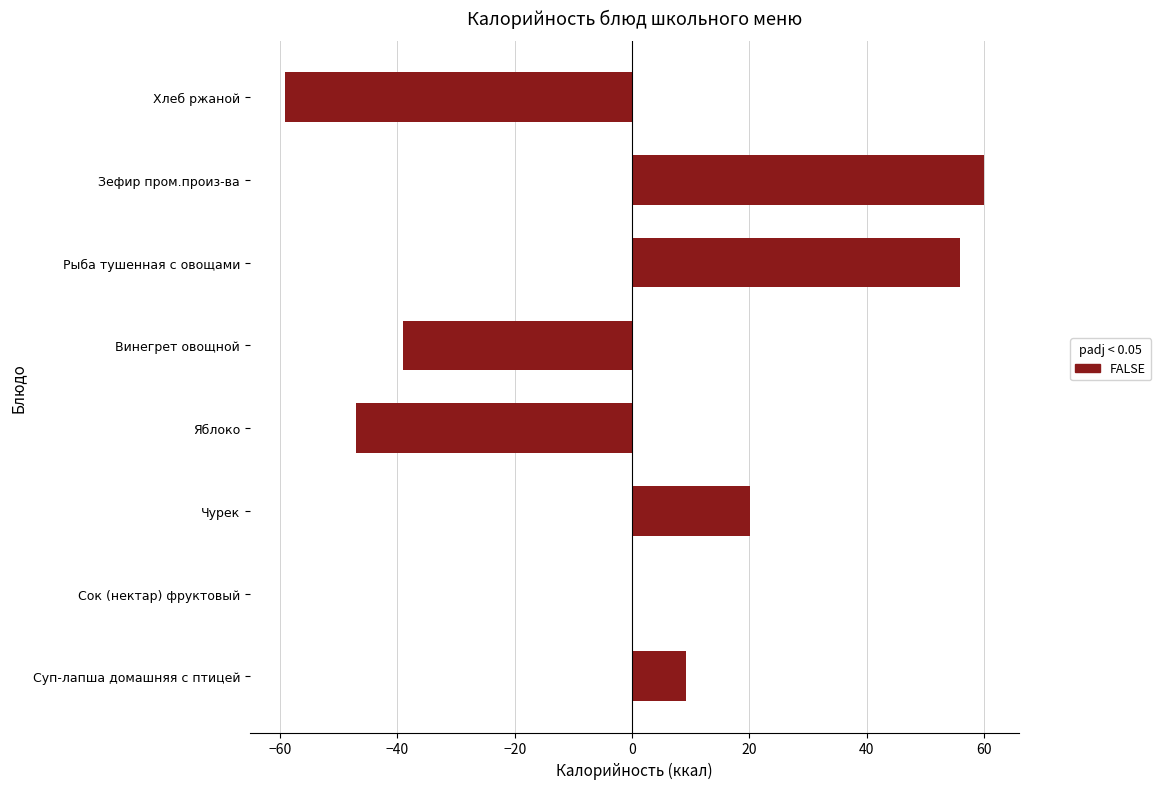

Which category has the highest value across all series?

Зефир пром.произ-ва